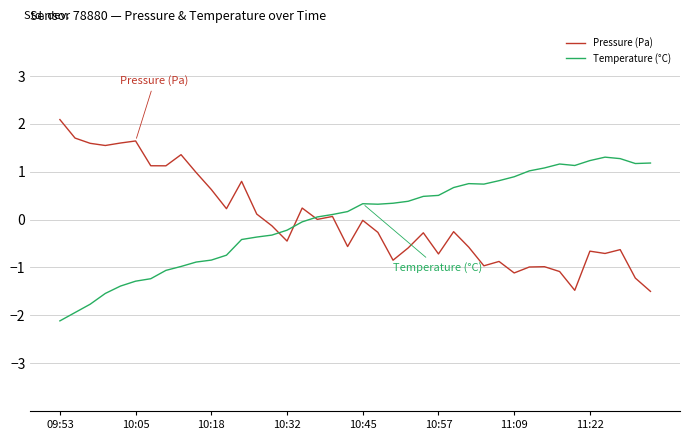

What is the difference between the second highest and minimum values in the Temperature (°C) series?

3.4